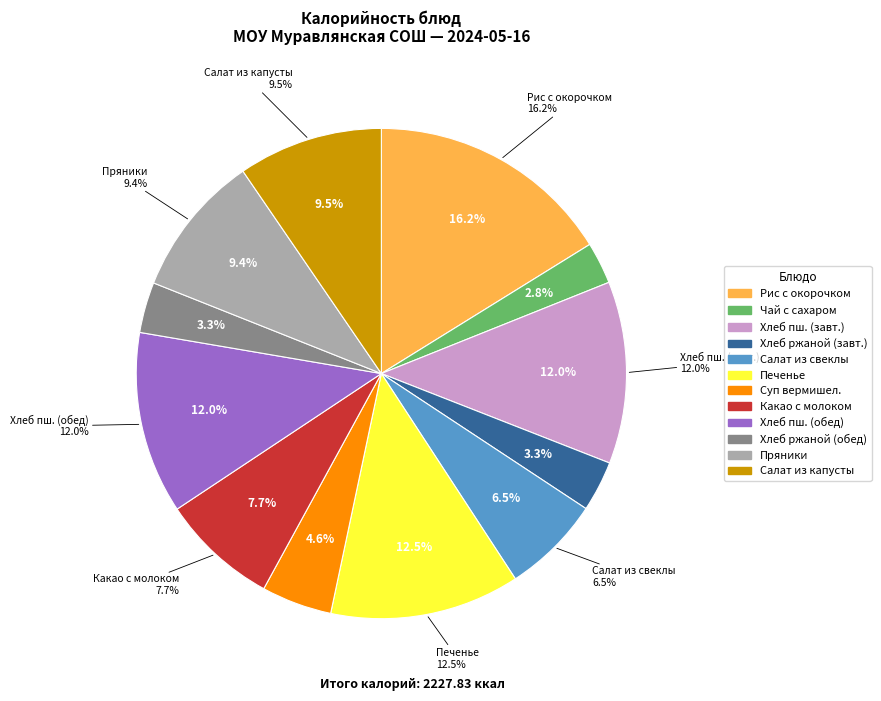

Which has a higher value, Хлеб пшеничный (завтрак) or Хлеб пшеничный (обед)?

Хлеб пшеничный (завтрак)